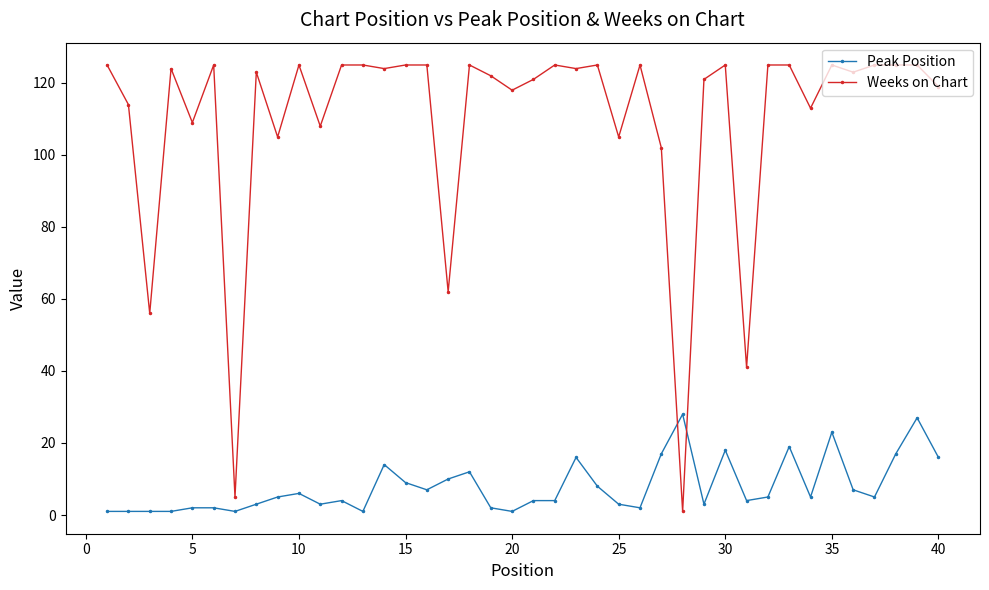

List the series in order of their overall mean, lowest first.

Peak Position, Weeks on Chart